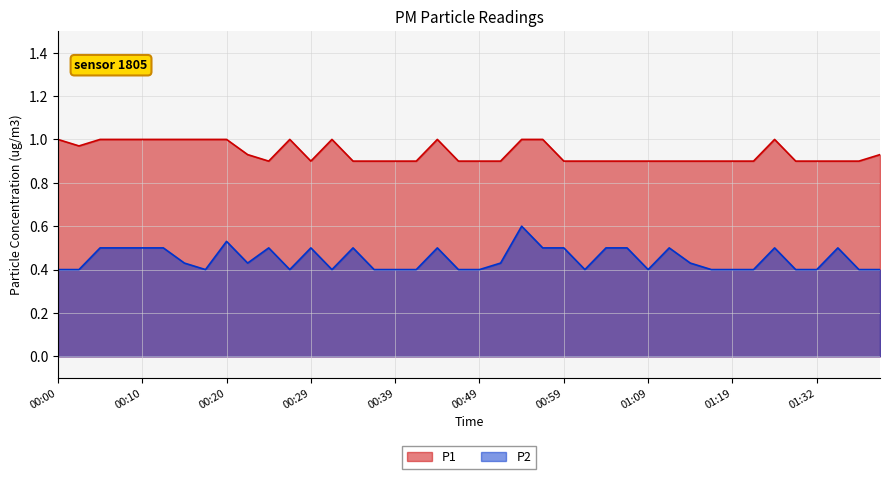

Reading left to right, what are all the values shown in this chart?

P1: 1.0	1.0	1.0	1.0	1.0	1.0	1.0	1.0	1.0	0.9	0.9	1.0	0.9	1.0	0.9	0.9	0.9	0.9	1.0	0.9	0.9	0.9	1.0	1.0	0.9	0.9	0.9	0.9	0.9	0.9	0.9	0.9	0.9	0.9	1.0	0.9	0.9	0.9	0.9	0.9
P2: 0.4	0.4	0.5	0.5	0.5	0.5	0.4	0.4	0.5	0.4	0.5	0.4	0.5	0.4	0.5	0.4	0.4	0.4	0.5	0.4	0.4	0.4	0.6	0.5	0.5	0.4	0.5	0.5	0.4	0.5	0.4	0.4	0.4	0.4	0.5	0.4	0.4	0.5	0.4	0.4